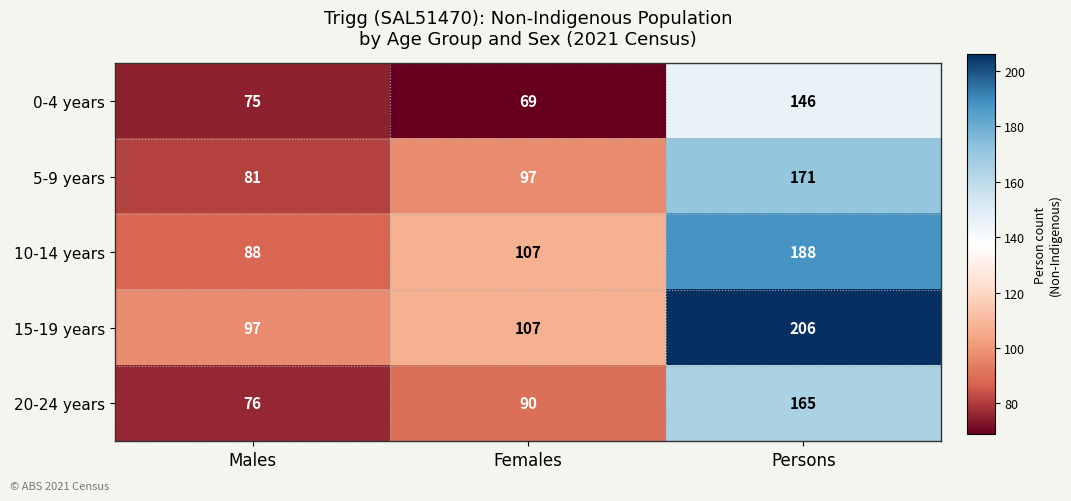

Reading left to right, extract all data points from this chart.

0-4 years: Males=75	Females=69	Persons=146
5-9 years: Males=81	Females=97	Persons=171
10-14 years: Males=88	Females=107	Persons=188
15-19 years: Males=97	Females=107	Persons=206
20-24 years: Males=76	Females=90	Persons=165